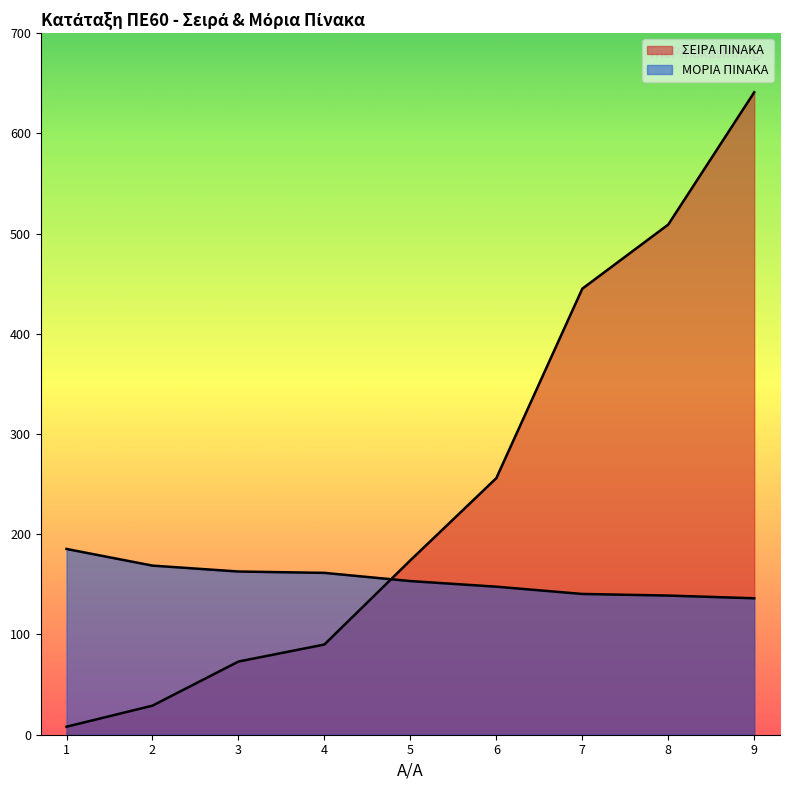

What is the minimum value for ΣΕΙΡΑ ΠΙΝΑΚΑ?

8.0